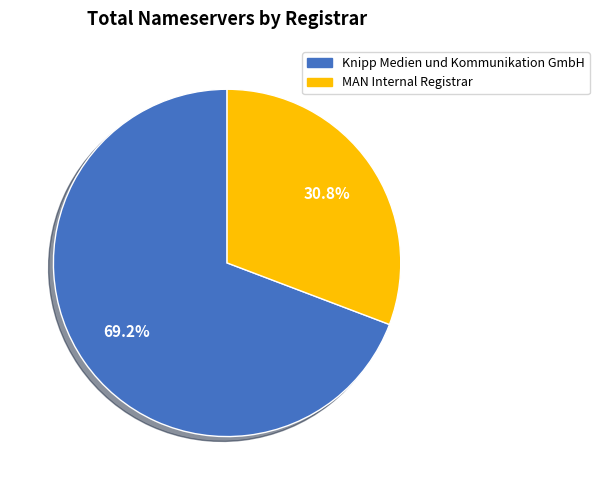

Is there any slice that represents more than half of the pie?

Yes